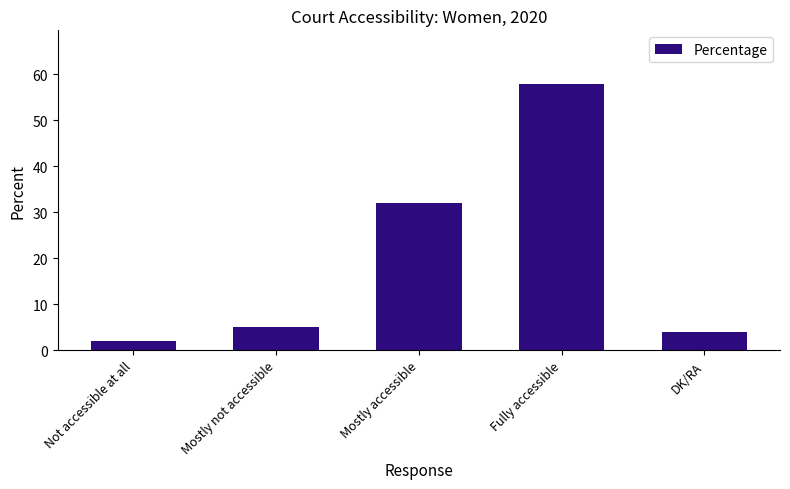

The value at Fully accessible is 30. True or false?

False